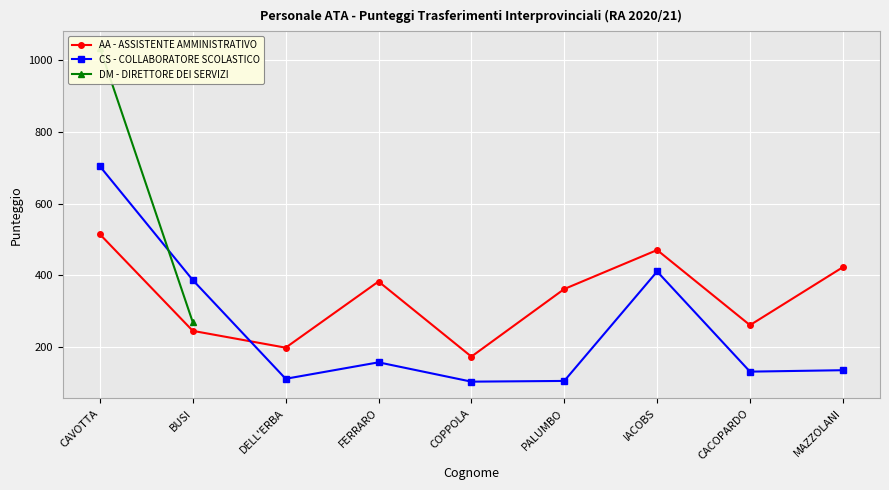

Does the chart display data point markers on the line(s)?

Yes